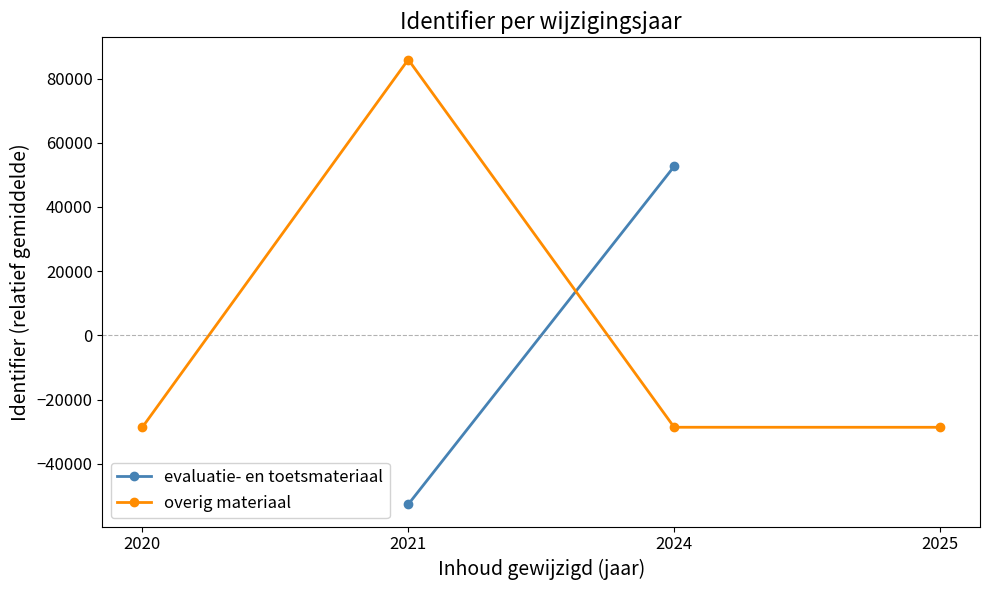

Is it true that overig materiaal equals -28637.8 at 2025?

True